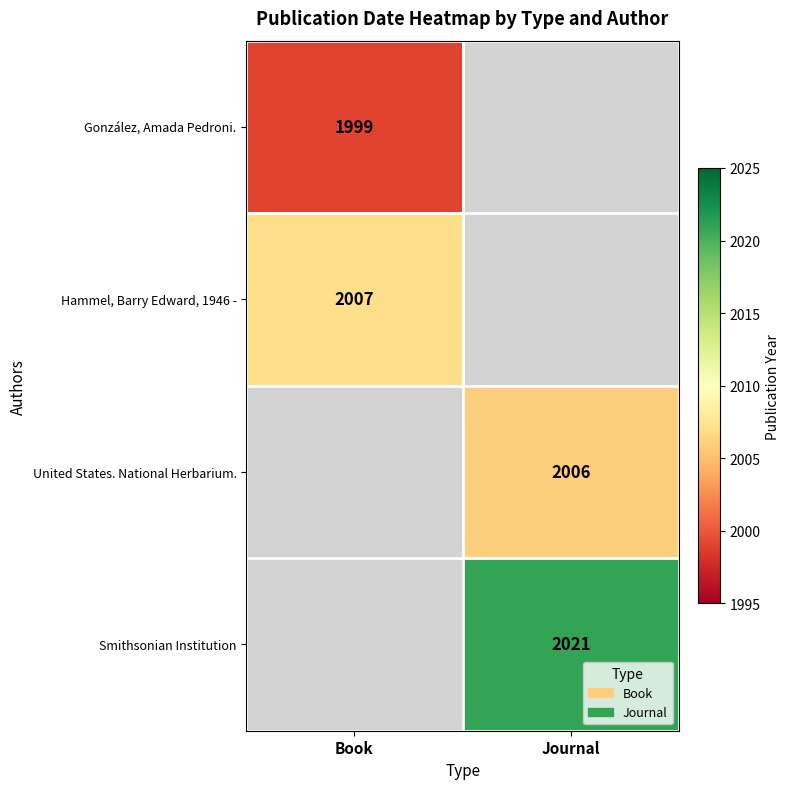

Is it true that Hammel, Barry Edward, 1946 - equals 3038 at Book?

False